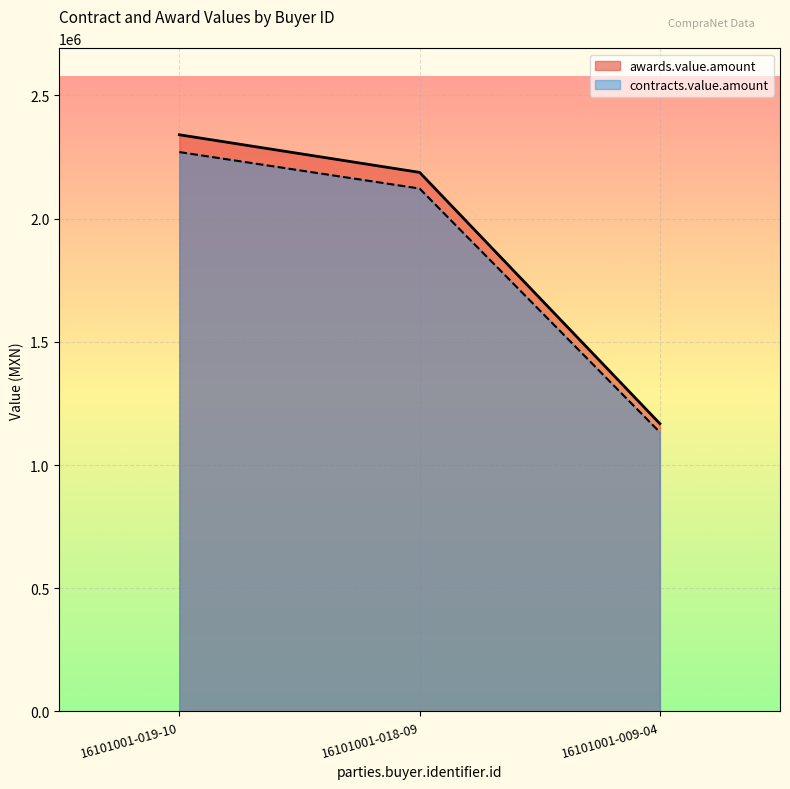

At how many categories does at least one series exceed 2060058?

2